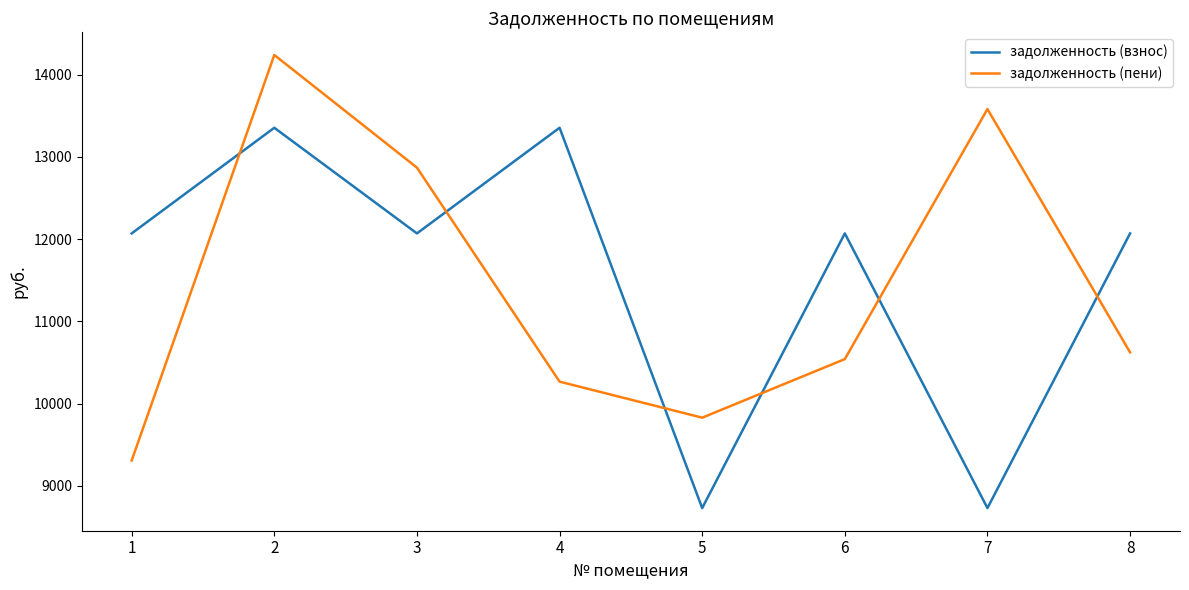

Is the value of задолженность (взнос) at 5 greater than the value of задолженность (пени) at 3?

No